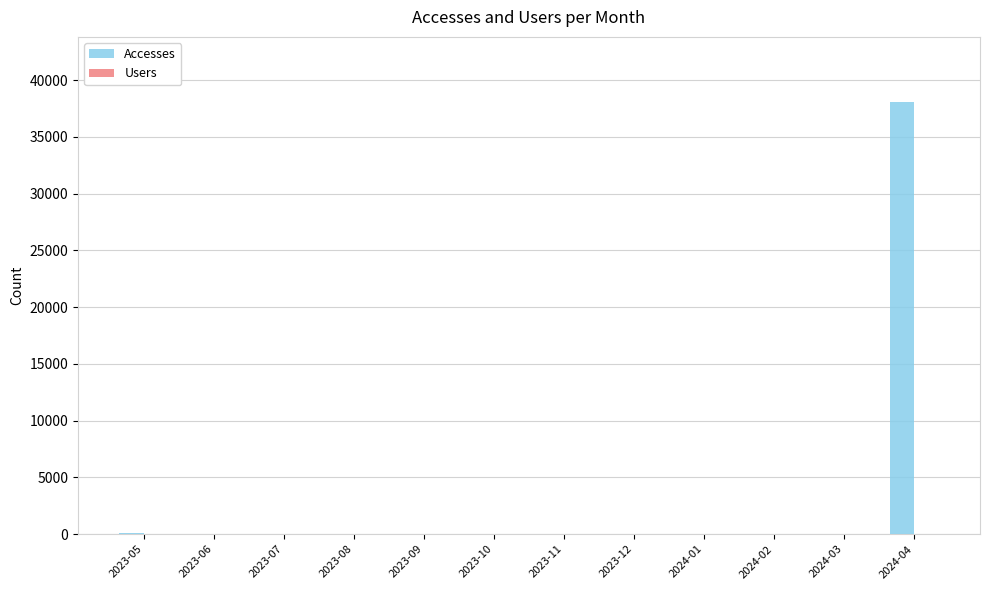

How many groups of bars are there?

12